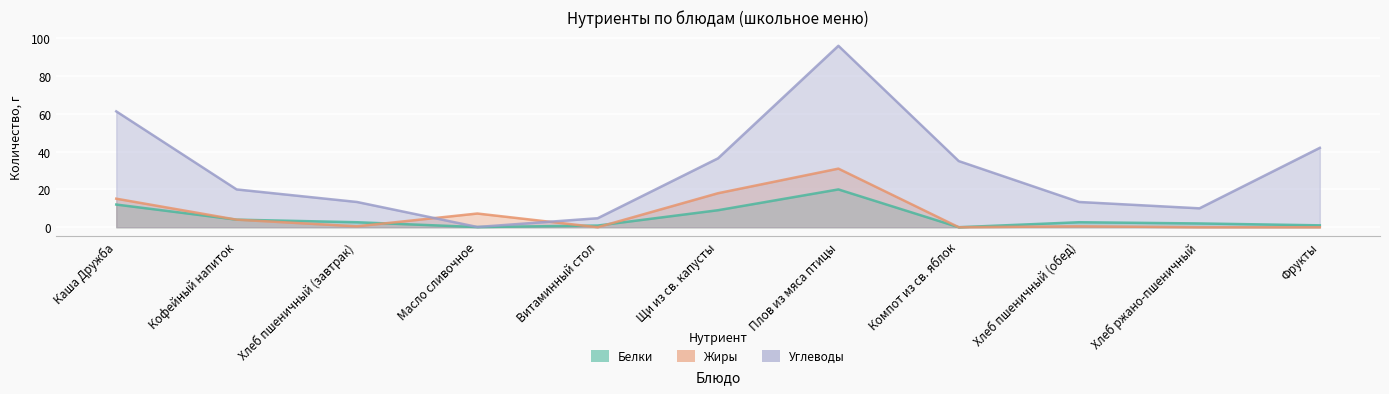

In Белки, how many points are higher than both neighbors (excluding endpoints)?

2